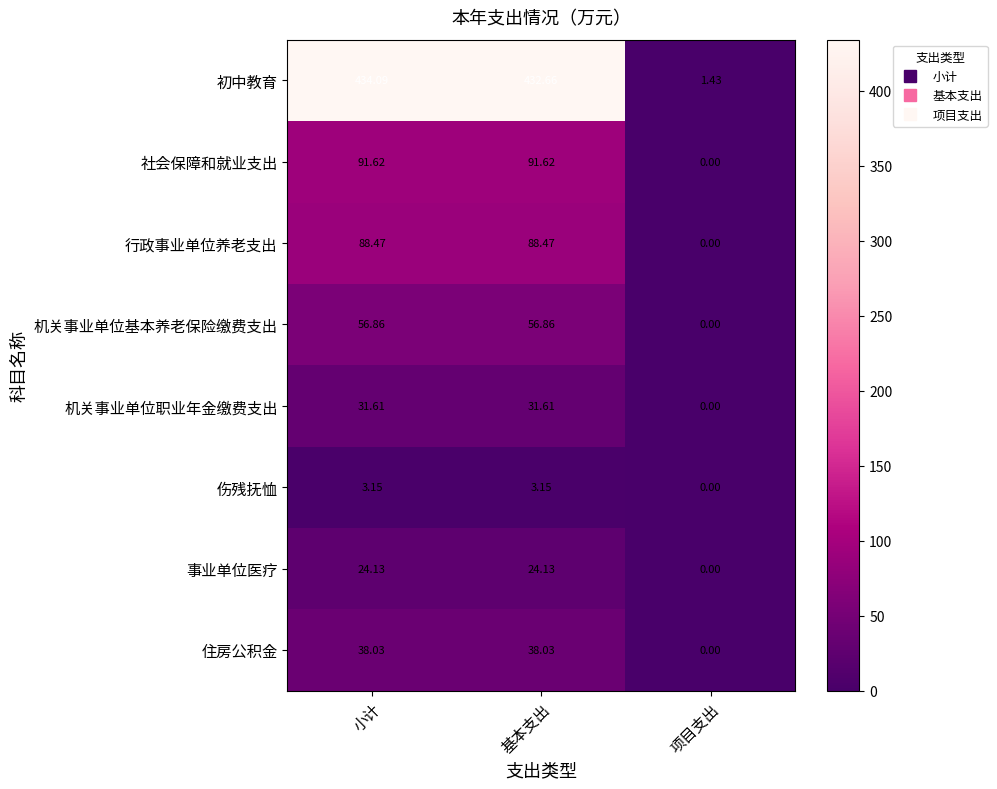

Which series changed the most between 小计 and 项目支出?

初中教育